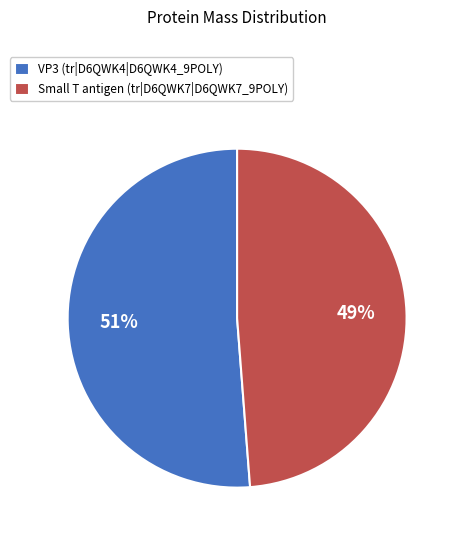

Approximately how many times larger is the value at Small T antigen (tr|D6QWK7|D6QWK7_9POLY) compared to VP3 (tr|D6QWK4|D6QWK4_9POLY)?

1.0